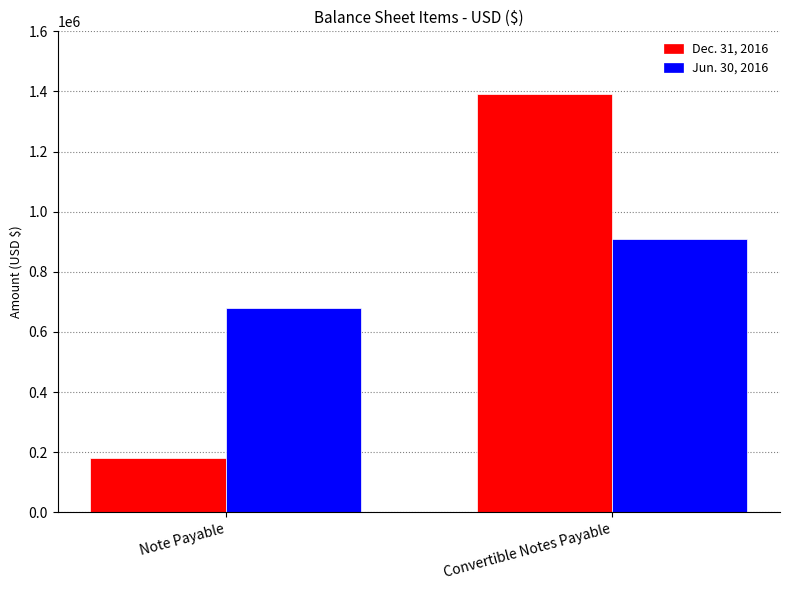

Is it true that Jun. 30, 2016 equals 1269173 at Convertible Notes Payable?

False